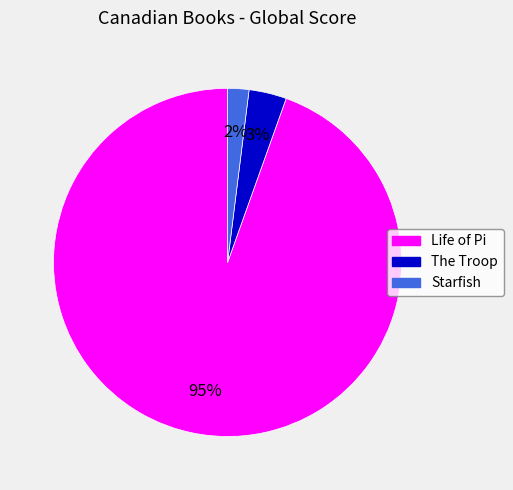

Which slice is the smallest?

Starfish